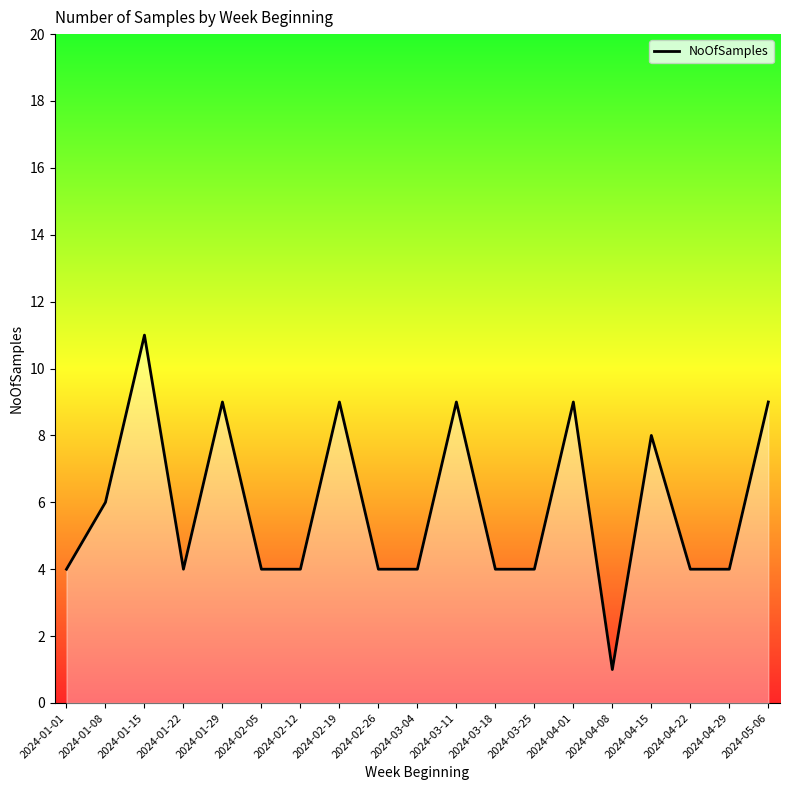

At which label is the value closest to 6?

2024-01-08